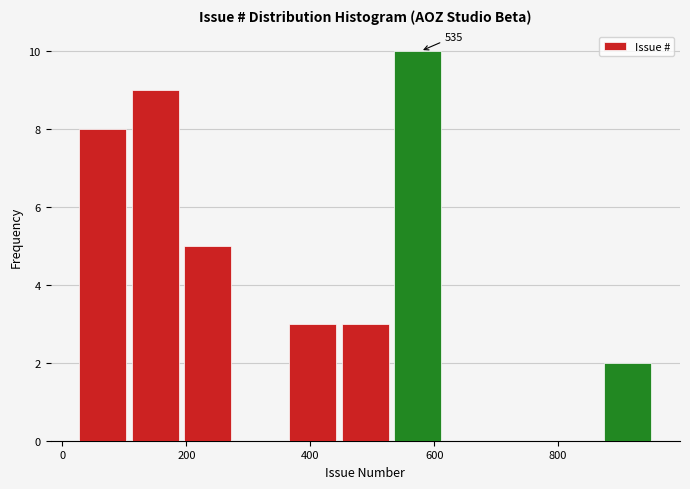

Which range on the x-axis has the tallest bar?

540 to 620